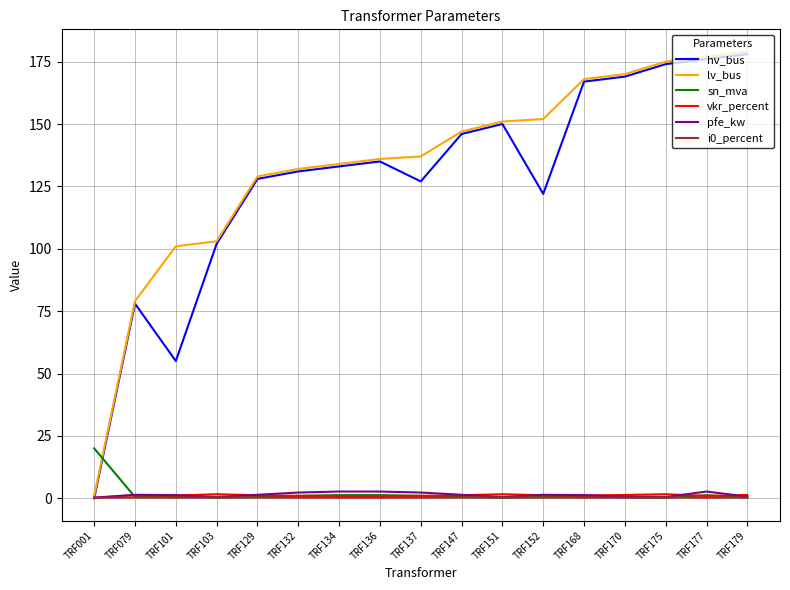

Where do vkr_percent and i0_percent first cross each other?

TRF001 and TRF079